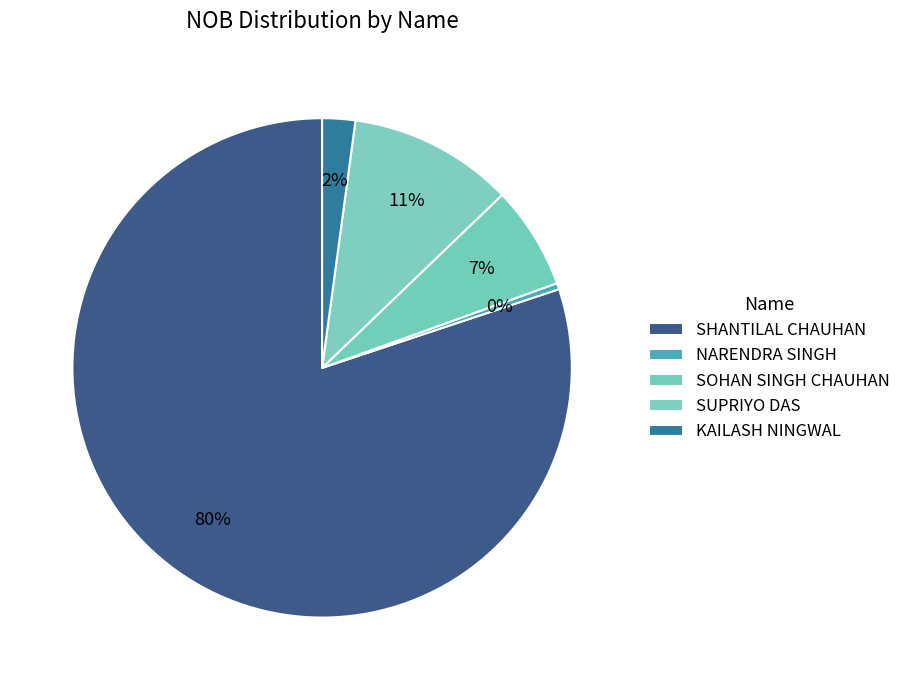

How many slices are in this pie chart?

5